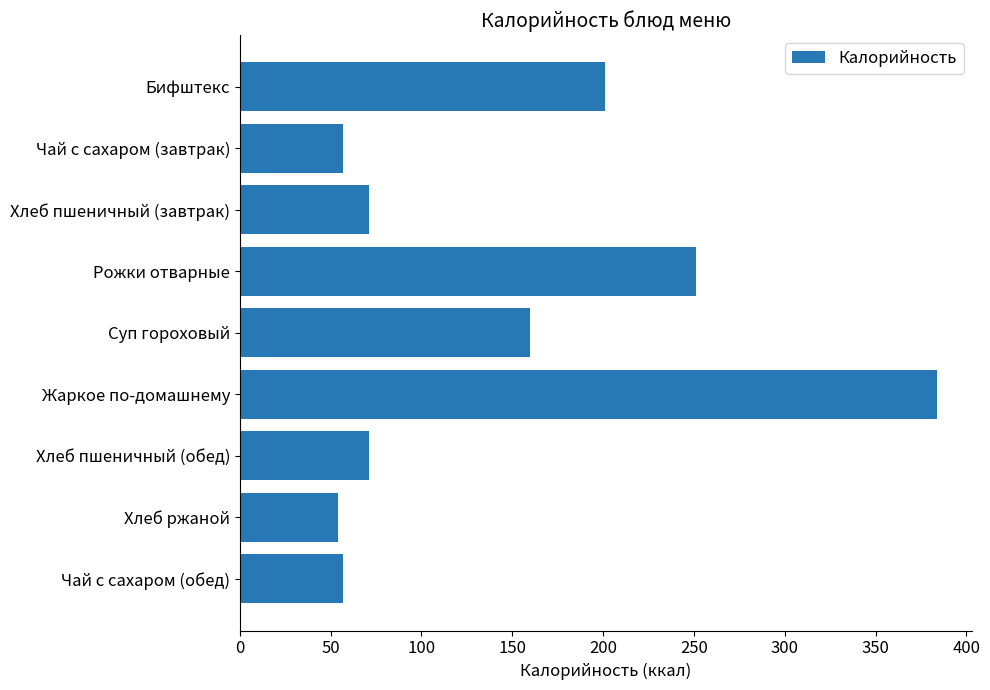

What is the difference between the maximum and minimum values?

330